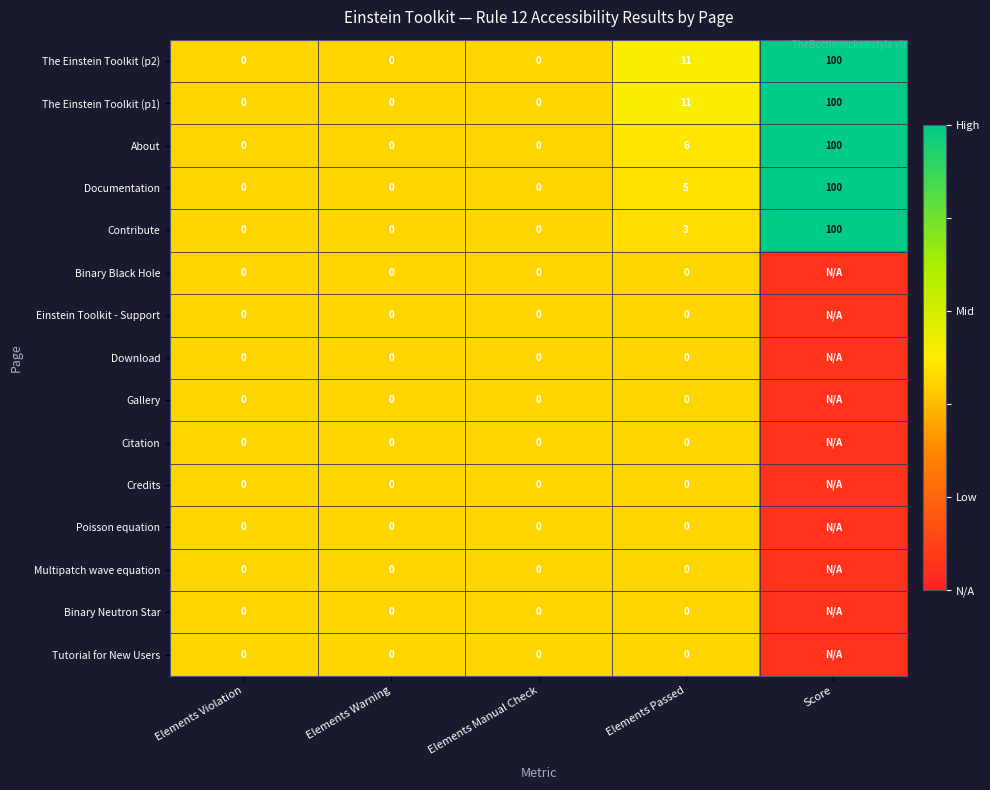

At which category does the chart reach its peak across all series?

Score